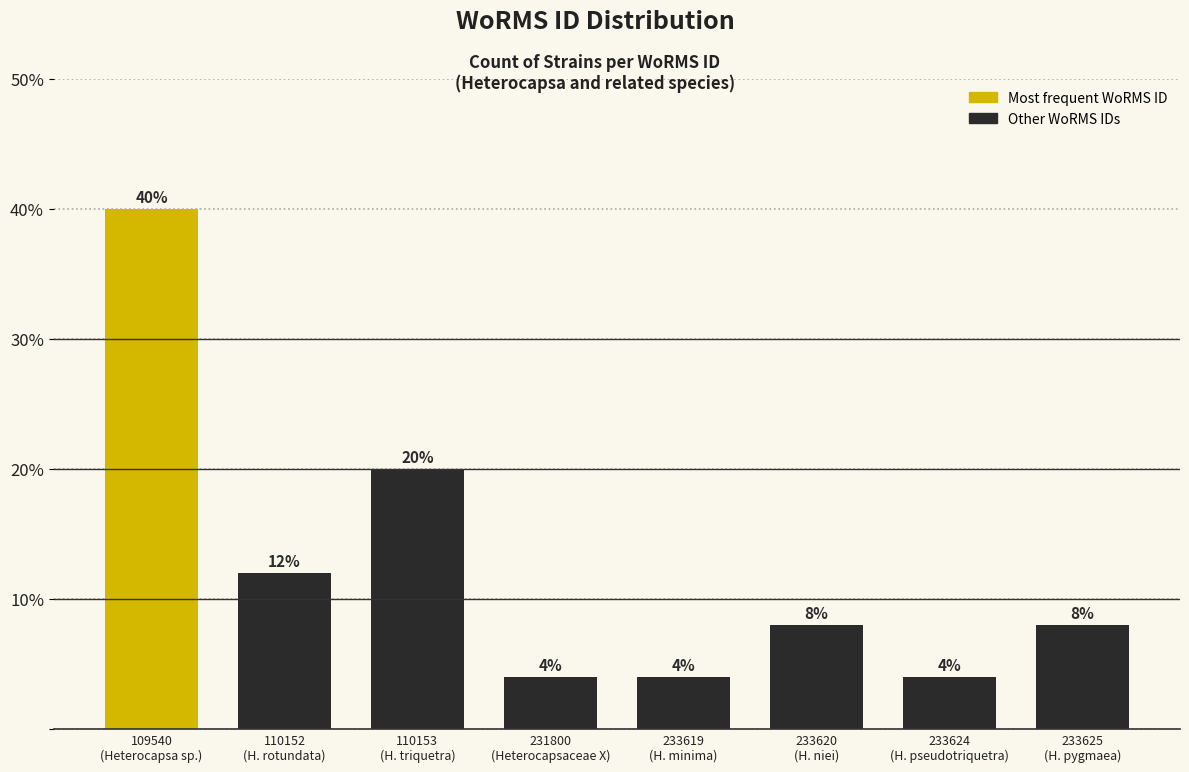

Reading right to left, extract all data points from this chart.

8	4	8	4	4	20	12	40